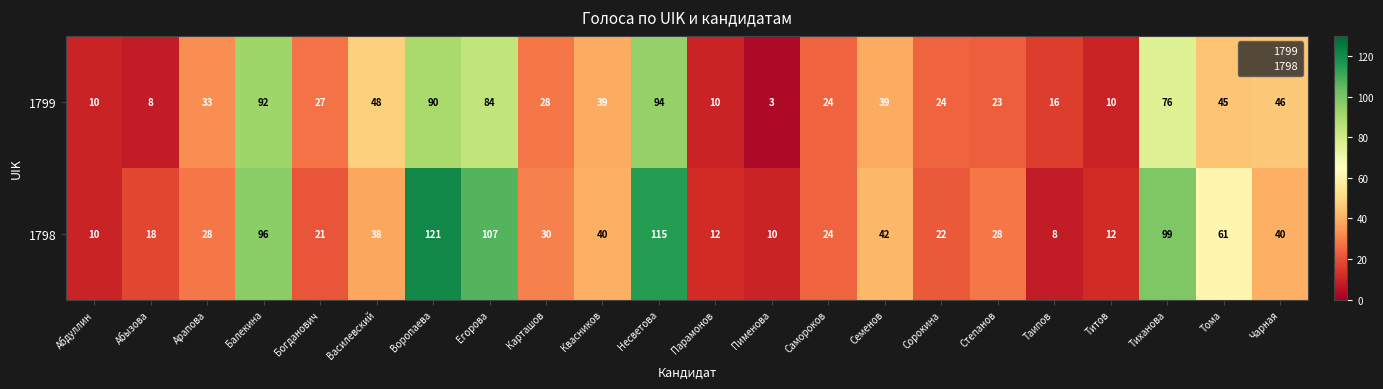

What is the sum of all 1799 values?

869